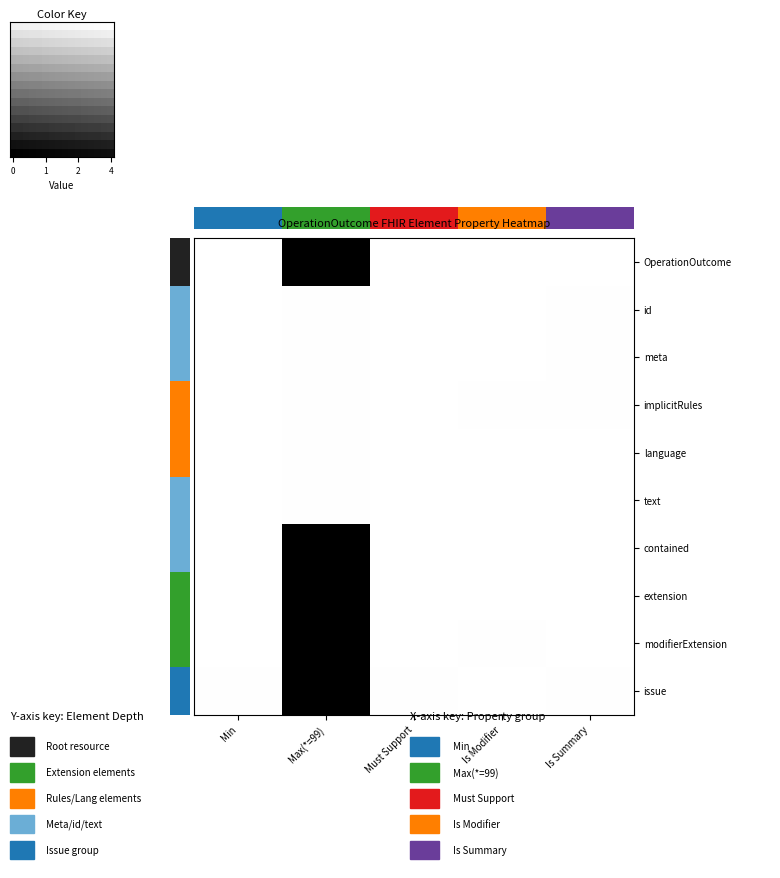

True or false: OperationOutcome.modifierExtension has a value of 59 at Must Support.

False